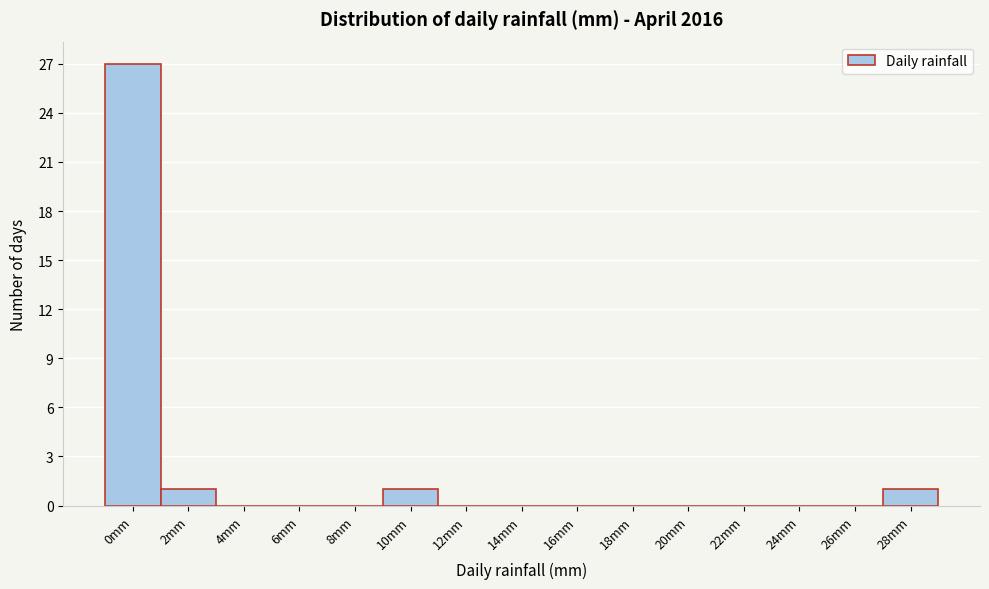

Reading left to right, what are all the values shown in this chart?

0mm=27	2mm=1	4mm=0	6mm=0	8mm=0	10mm=1	12mm=0	14mm=0	16mm=0	18mm=0	20mm=0	22mm=0	24mm=0	26mm=0	28mm=1